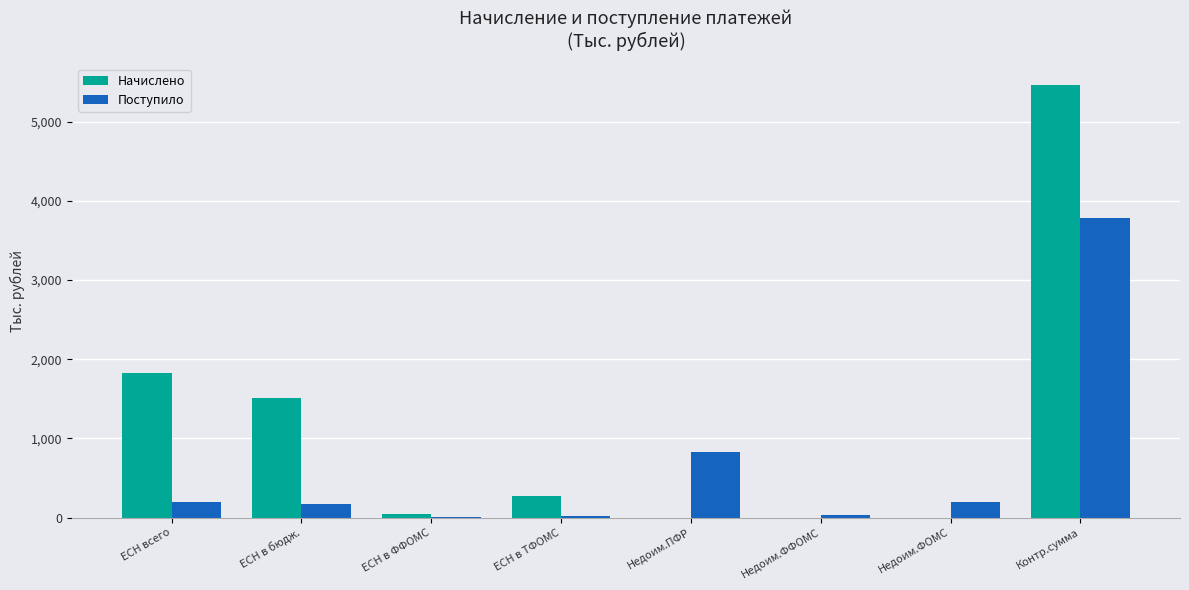

The value of Начислено at Контр.сумма is 1281. True or false?

False